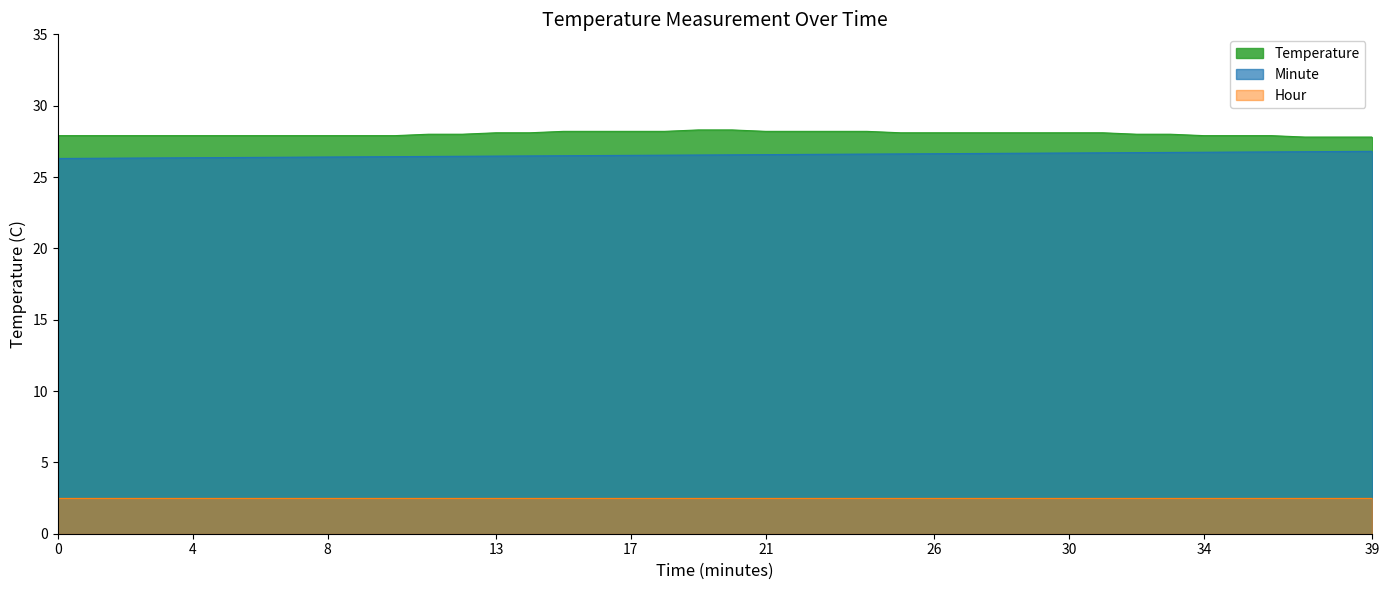

List the series in order of their peak value, lowest first.

Hour, Minute, Temperature